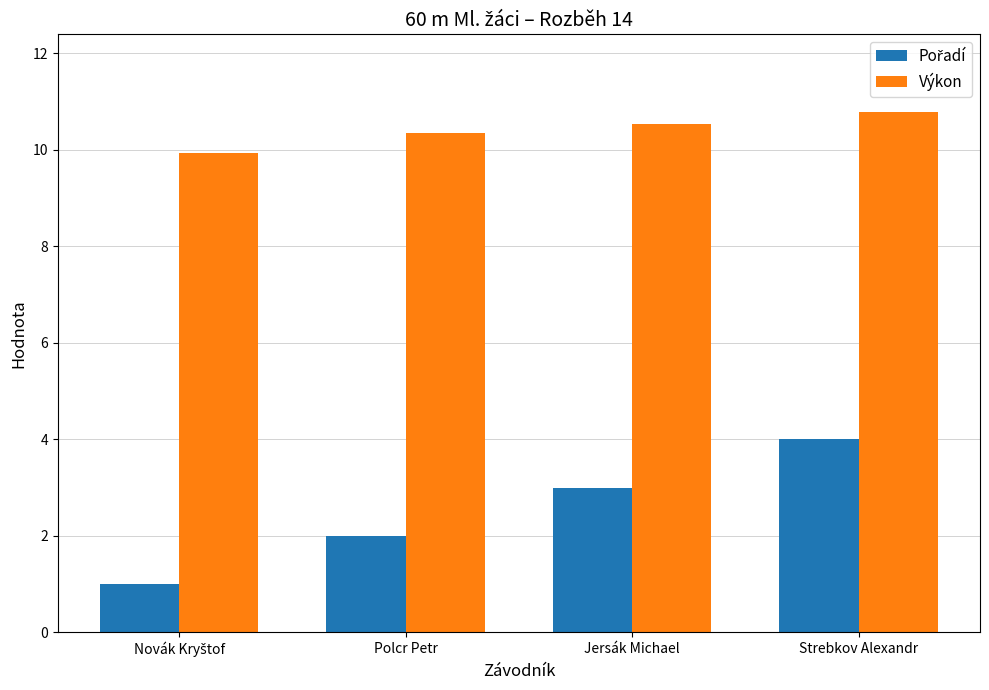

Which series has the largest total across all categories?

Výkon